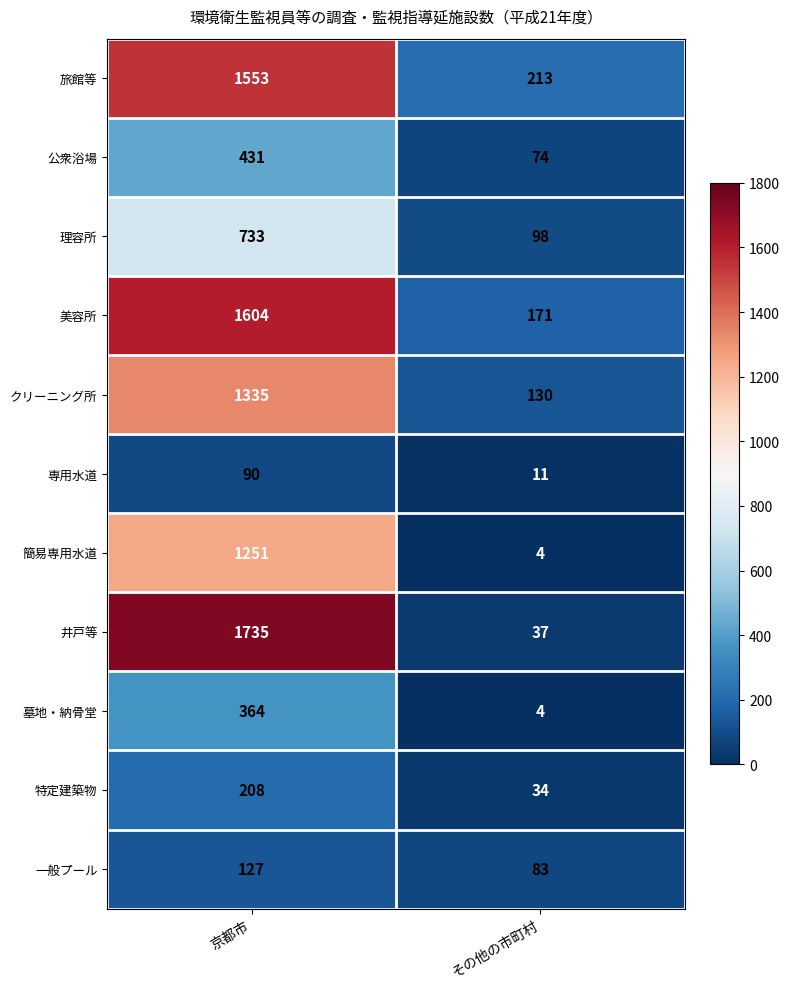

The 公衆浴場 series shows 431 at 京都市. True or false?

True